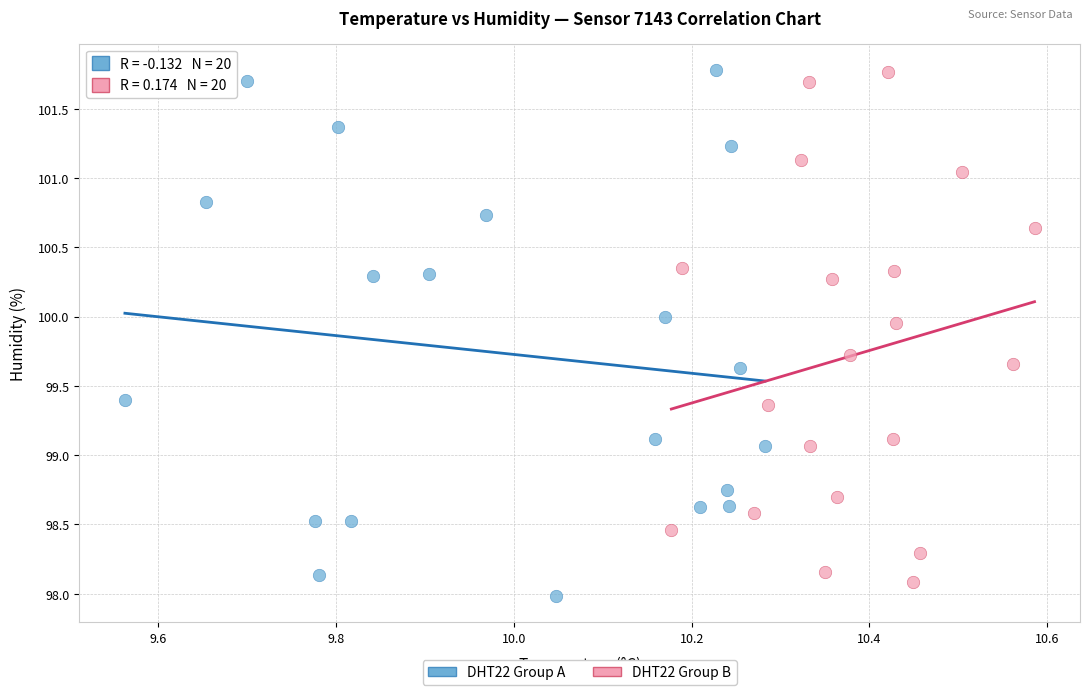

What are all the series names shown in the legend?

DHT22 Group A, DHT22 Group B